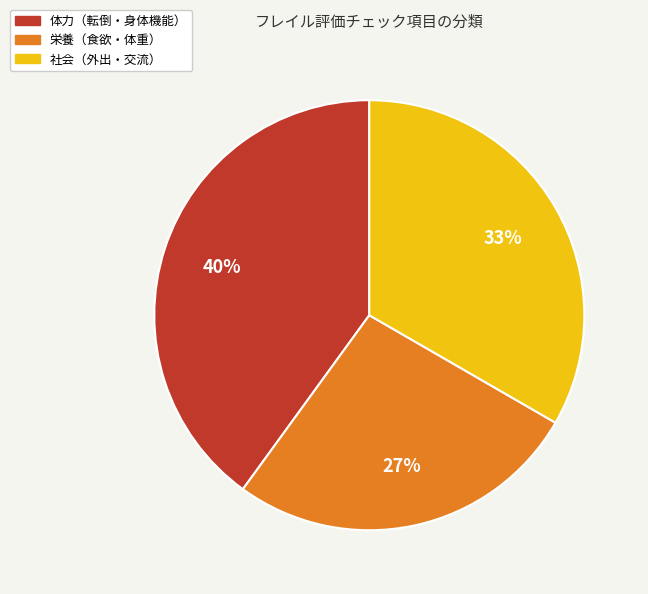

Is there any slice that represents more than half of the pie?

No